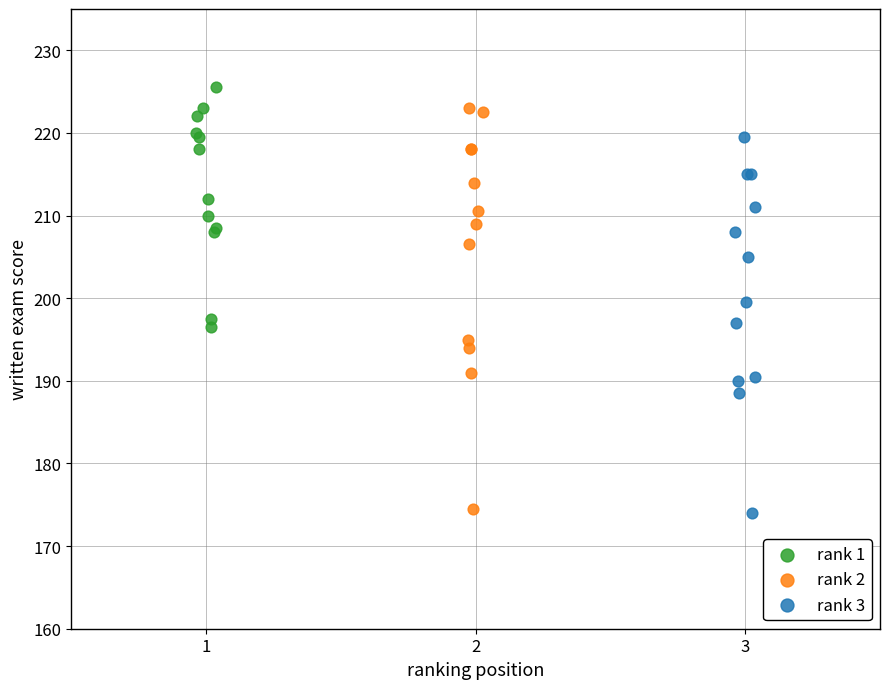

Which series has the largest Y range (max minus min)?

rank 2